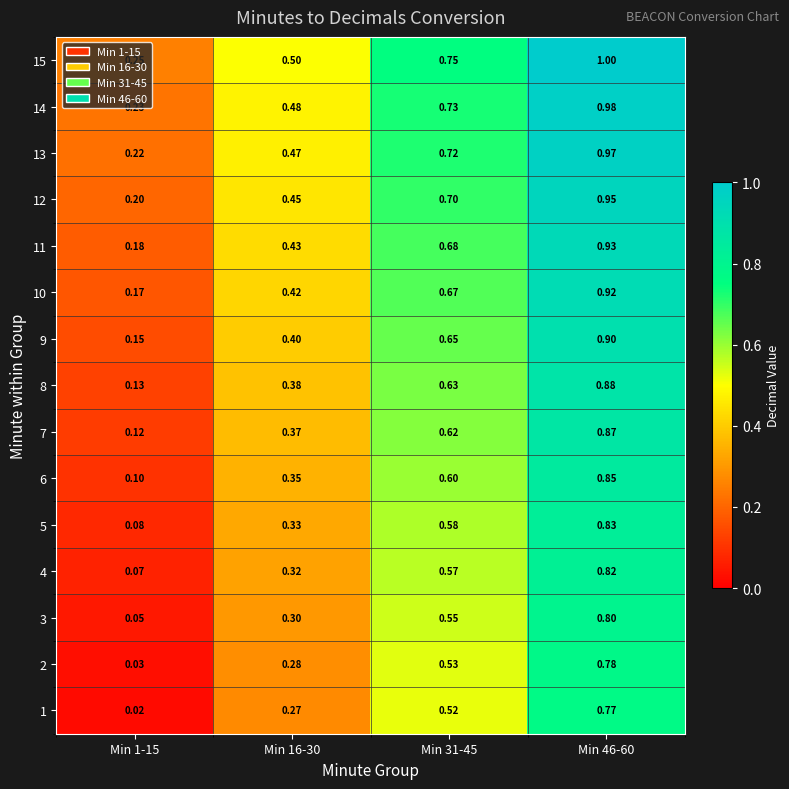

Is the value of 6 at Min 1-15 greater than the value of 9 at Min 16-30?

No